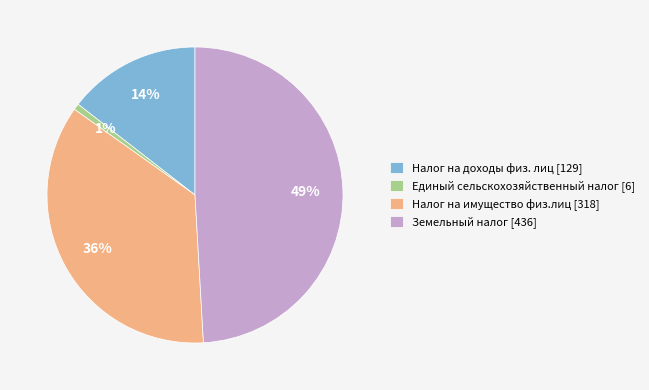

The Земельный налог slice represents 59% of the pie. True or false?

False